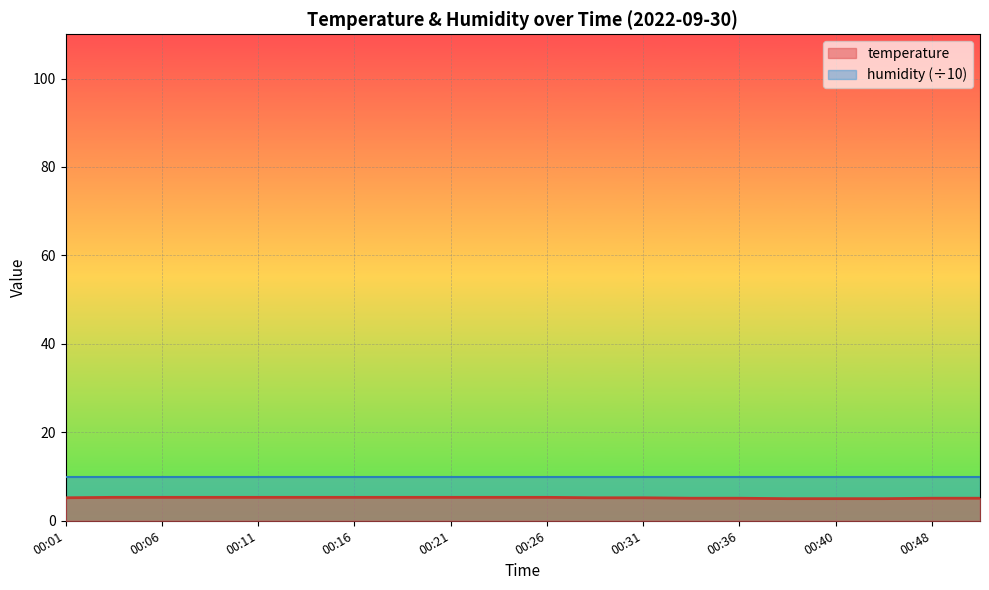

List the labels in order of value, smallest first.

00:38, 00:40, 00:43, 00:33, 00:36, 00:48, 00:51, 00:01, 00:28, 00:31, 00:04, 00:06, 00:09, 00:11, 00:13, 00:16, 00:18, 00:21, 00:23, 00:26